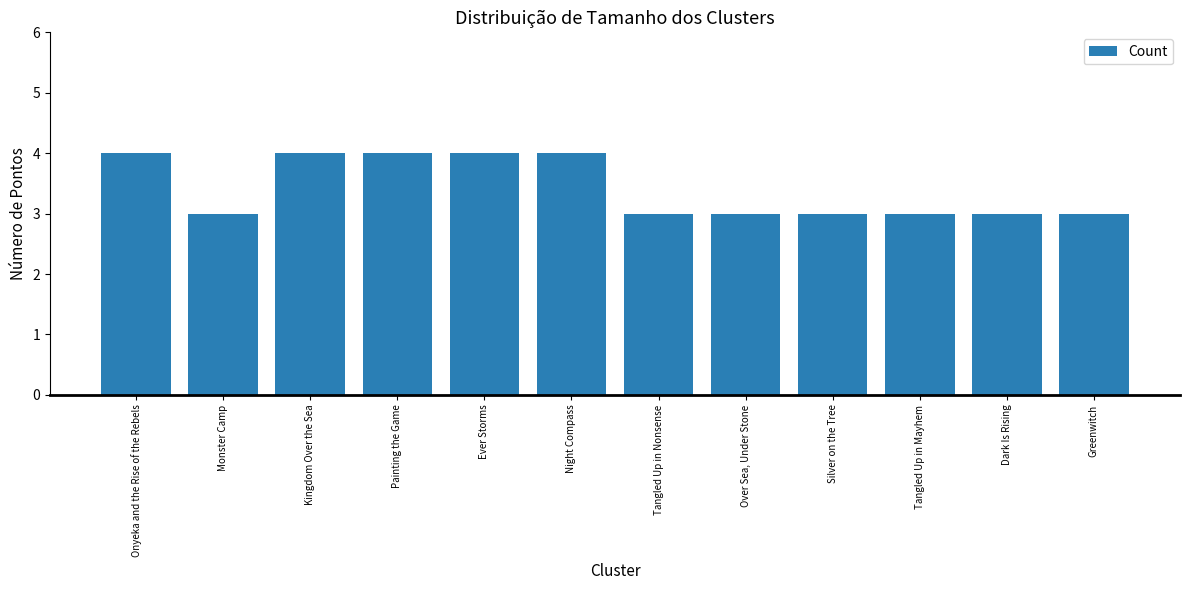

How many bars are there in total?

12